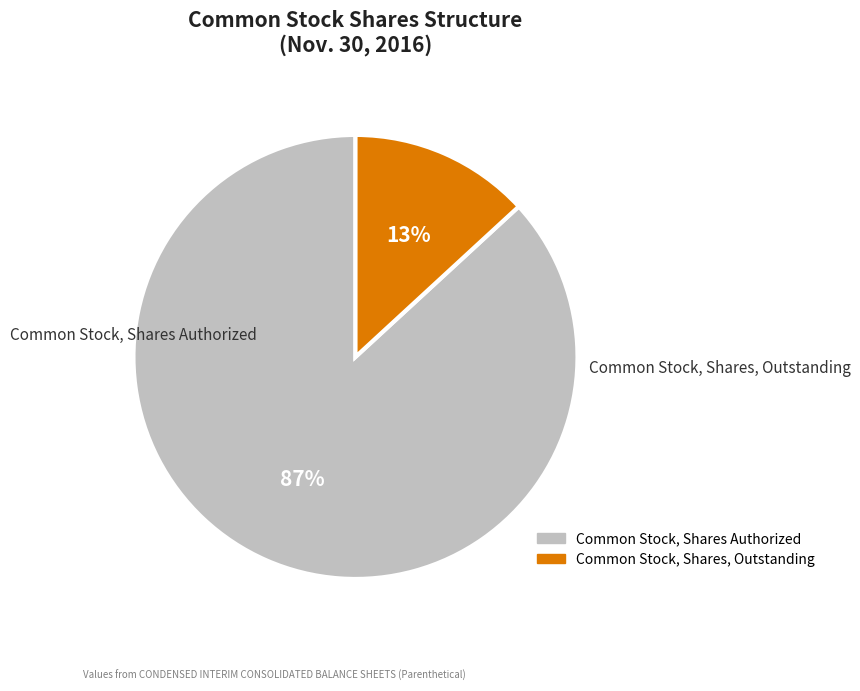

Do Common Stock, Shares, Outstanding and Common Stock, Shares Authorized together represent more than half of the pie?

Yes